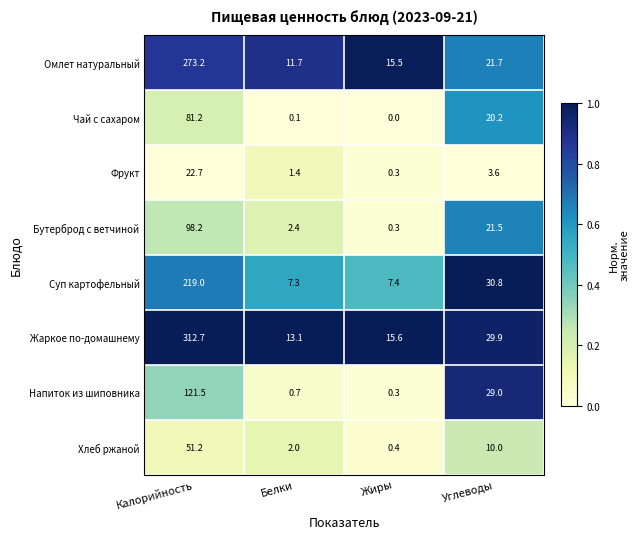

Is it true that Напиток из шиповника equals 121.5 at Калорийность?

True